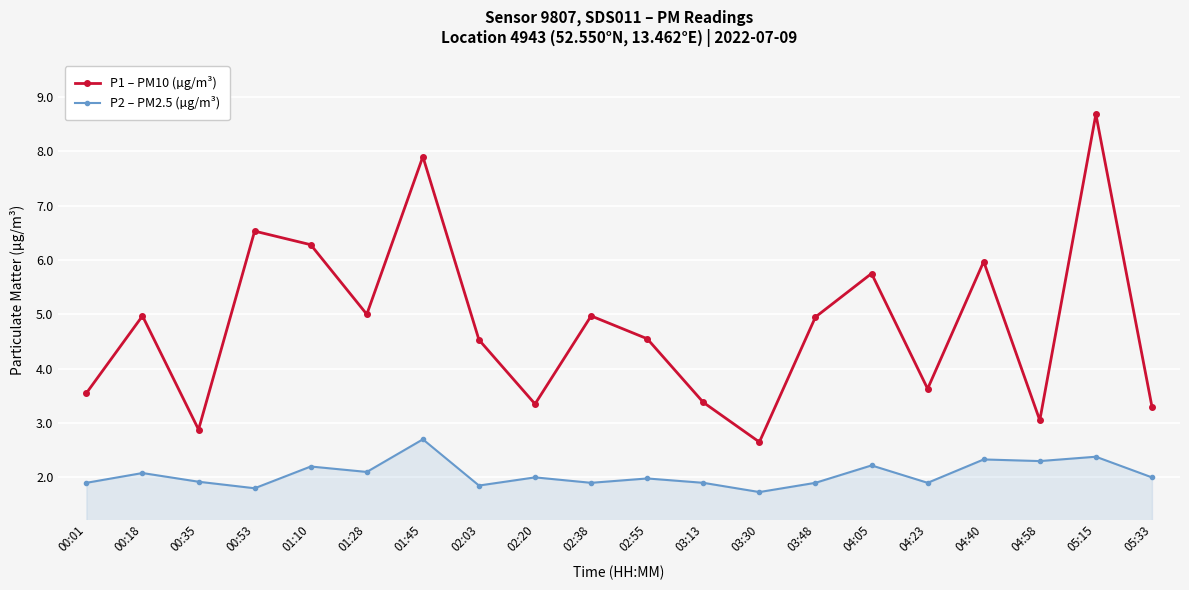

At how many categories does at least one series exceed 1?

20